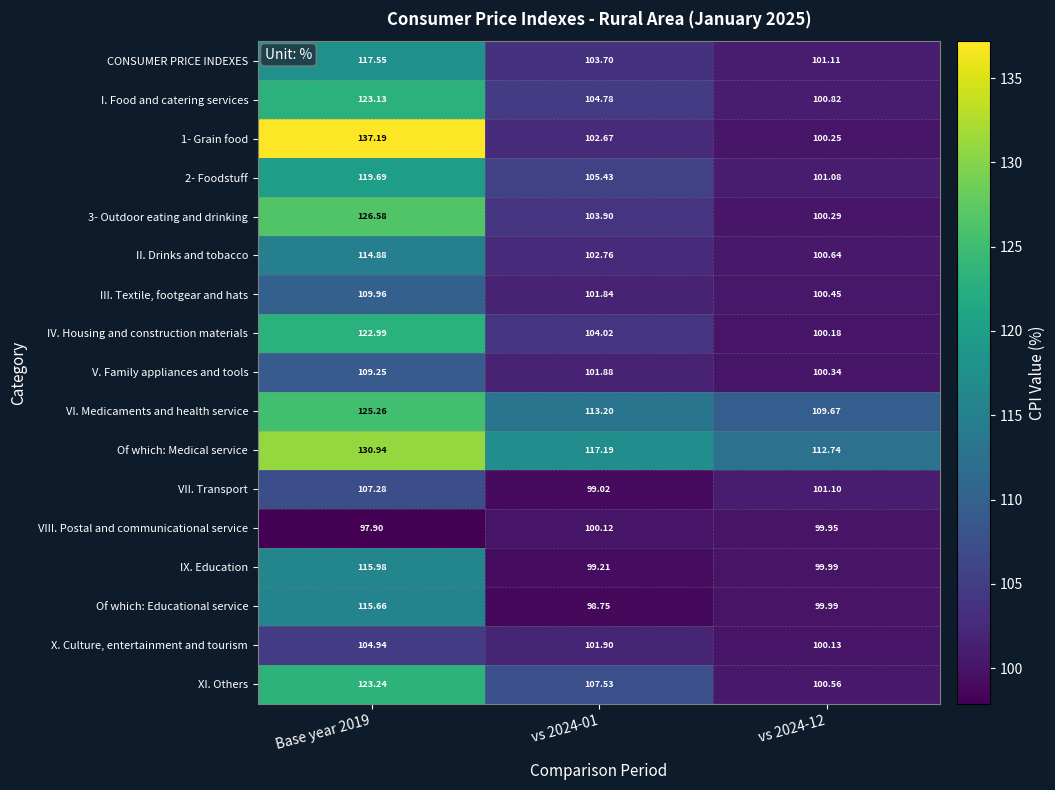

Which series has the largest total across all categories?

Of which: Medical service